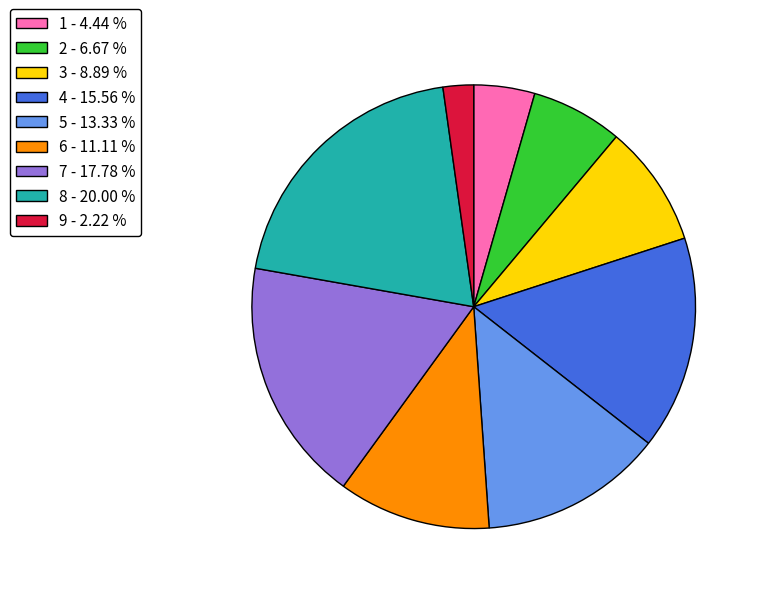

What is the ratio of the value at 3 - 8.89 % to the value at 5 - 13.33 %?

0.7